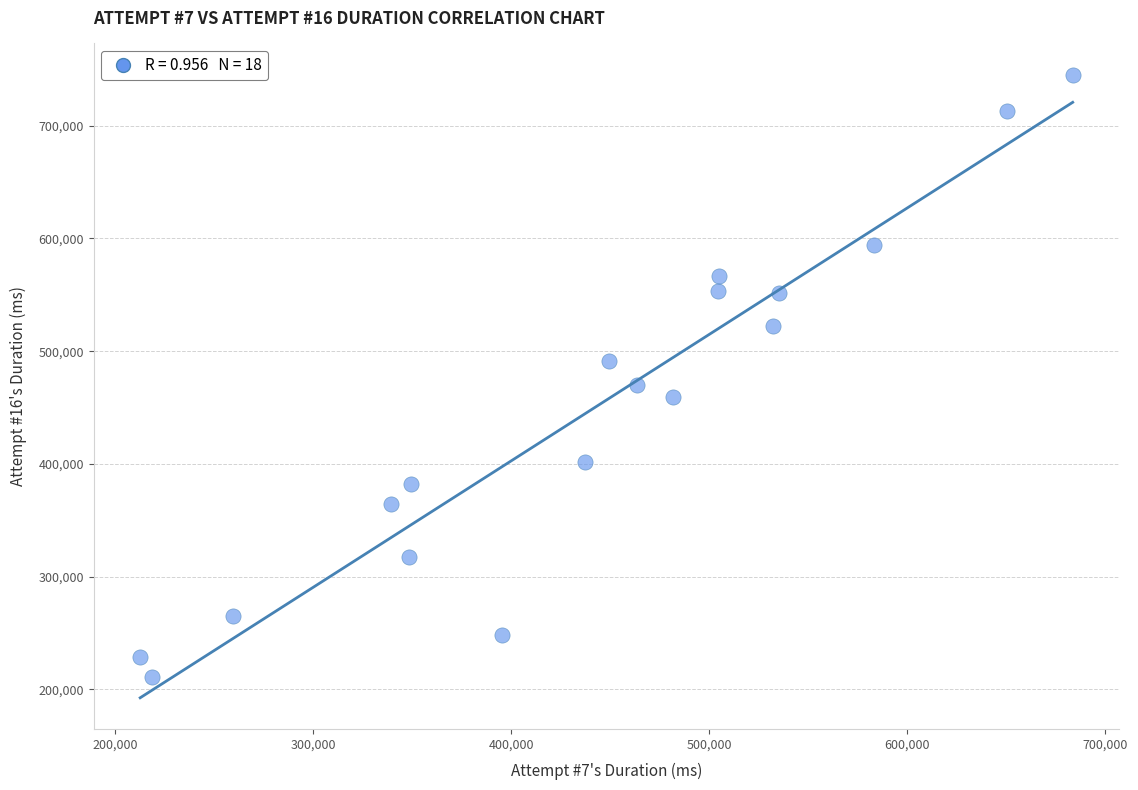

What is the range of Y values (max minus min)?

534497